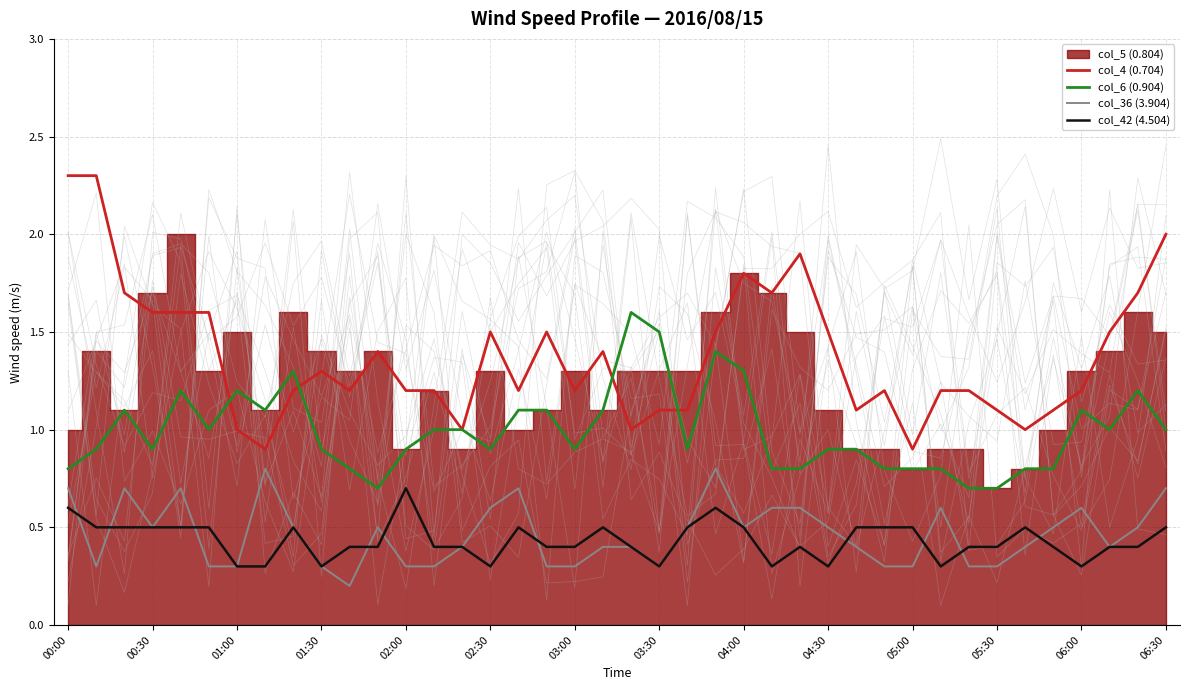

Is the value of col_4 (0.704) at 02:30 greater than the value of col_36 (3.904) at 05:30?

Yes